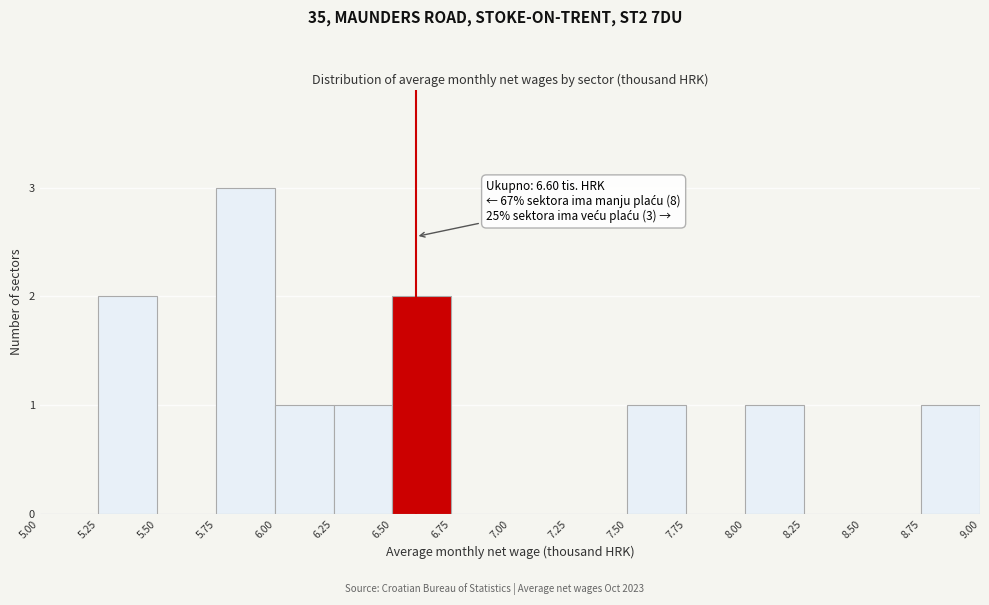

Which range on the x-axis has the tallest bar?

5.75 to 6.00